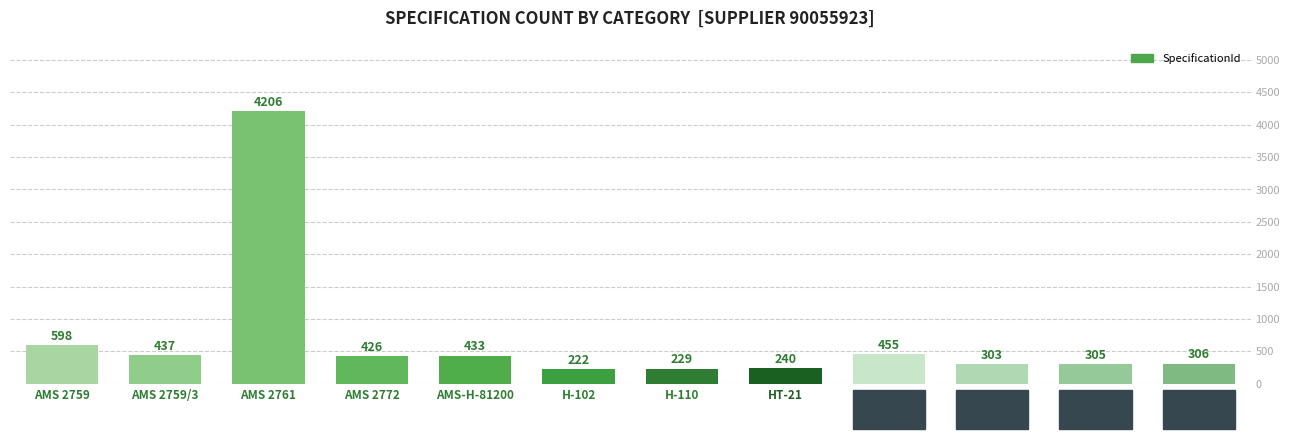

What is the smallest value displayed?

222